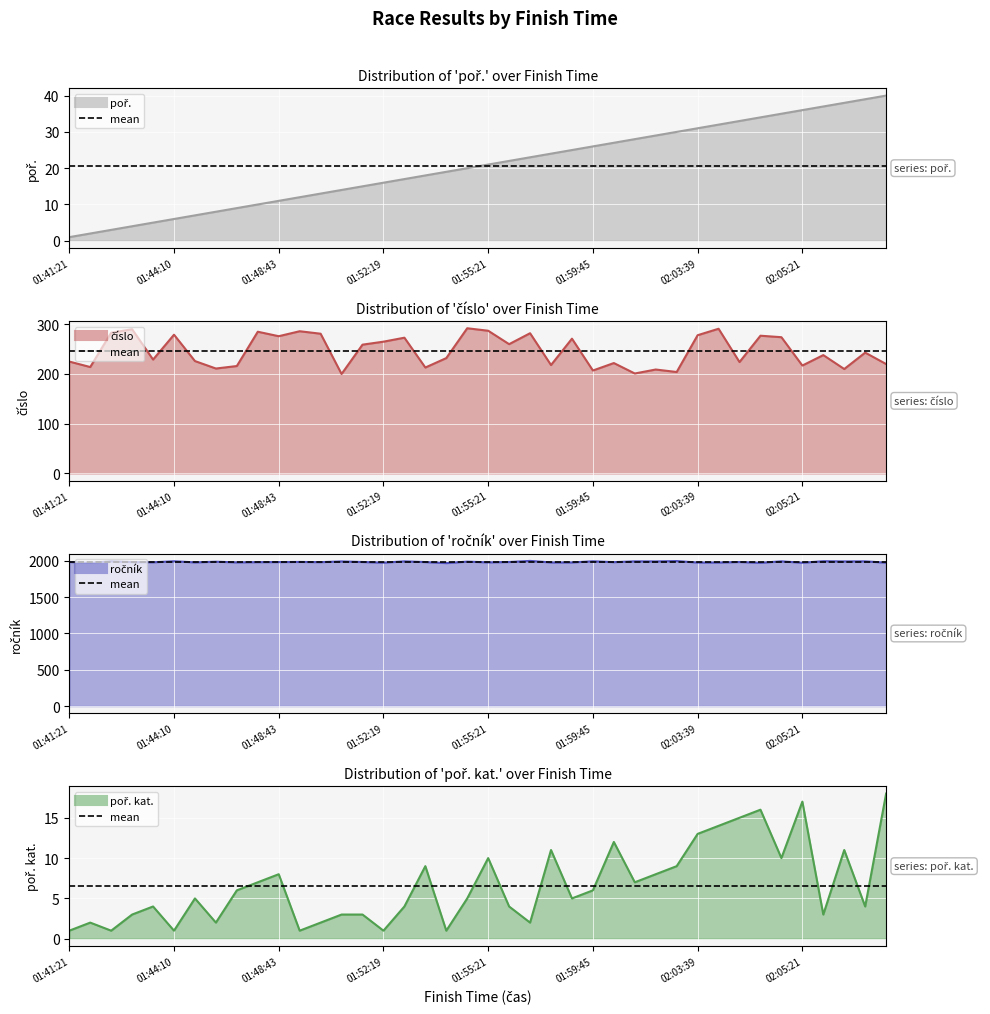

Is the value of poř. kat. at 01:55:34 greater than the value of poř. at 02:05:49?

No